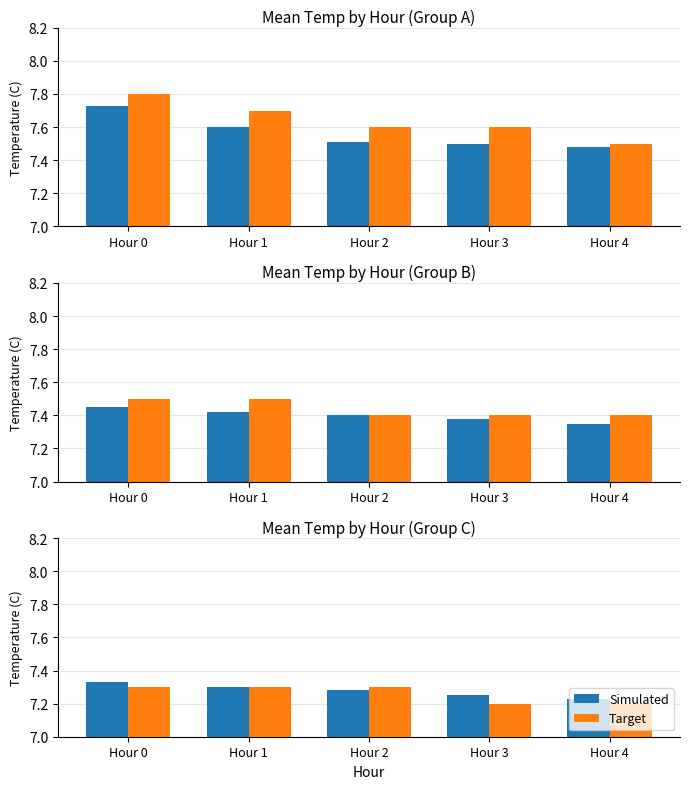

Where is Simulated nearest to the value 7?

Hour 4